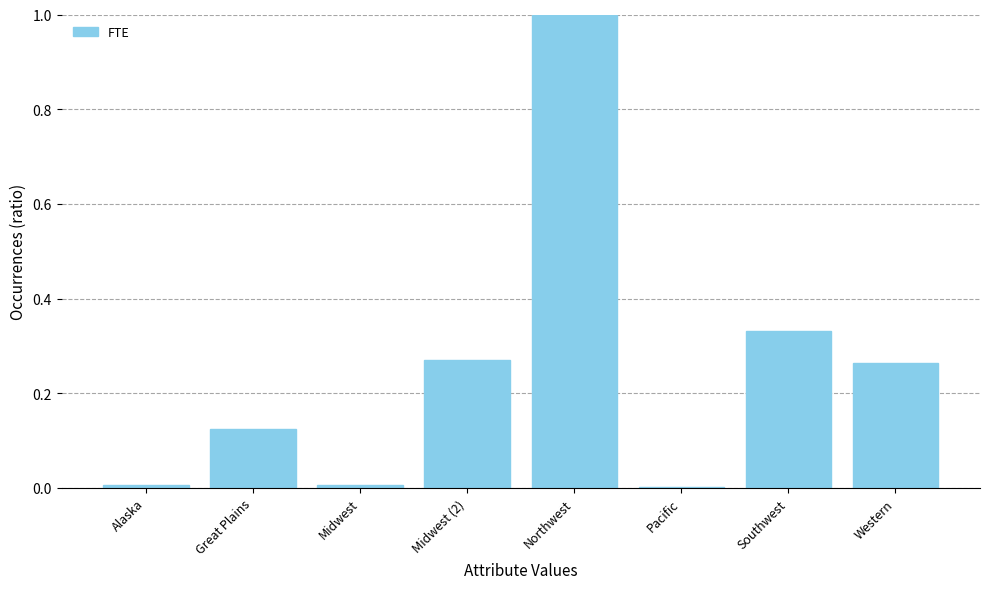

Between Northwest and Great Plains, which is larger?

Northwest